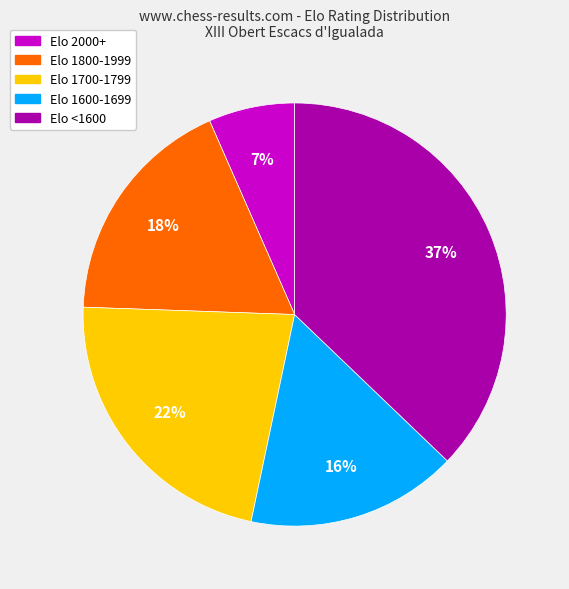

To the nearest percent, what is the average slice percentage?

20%